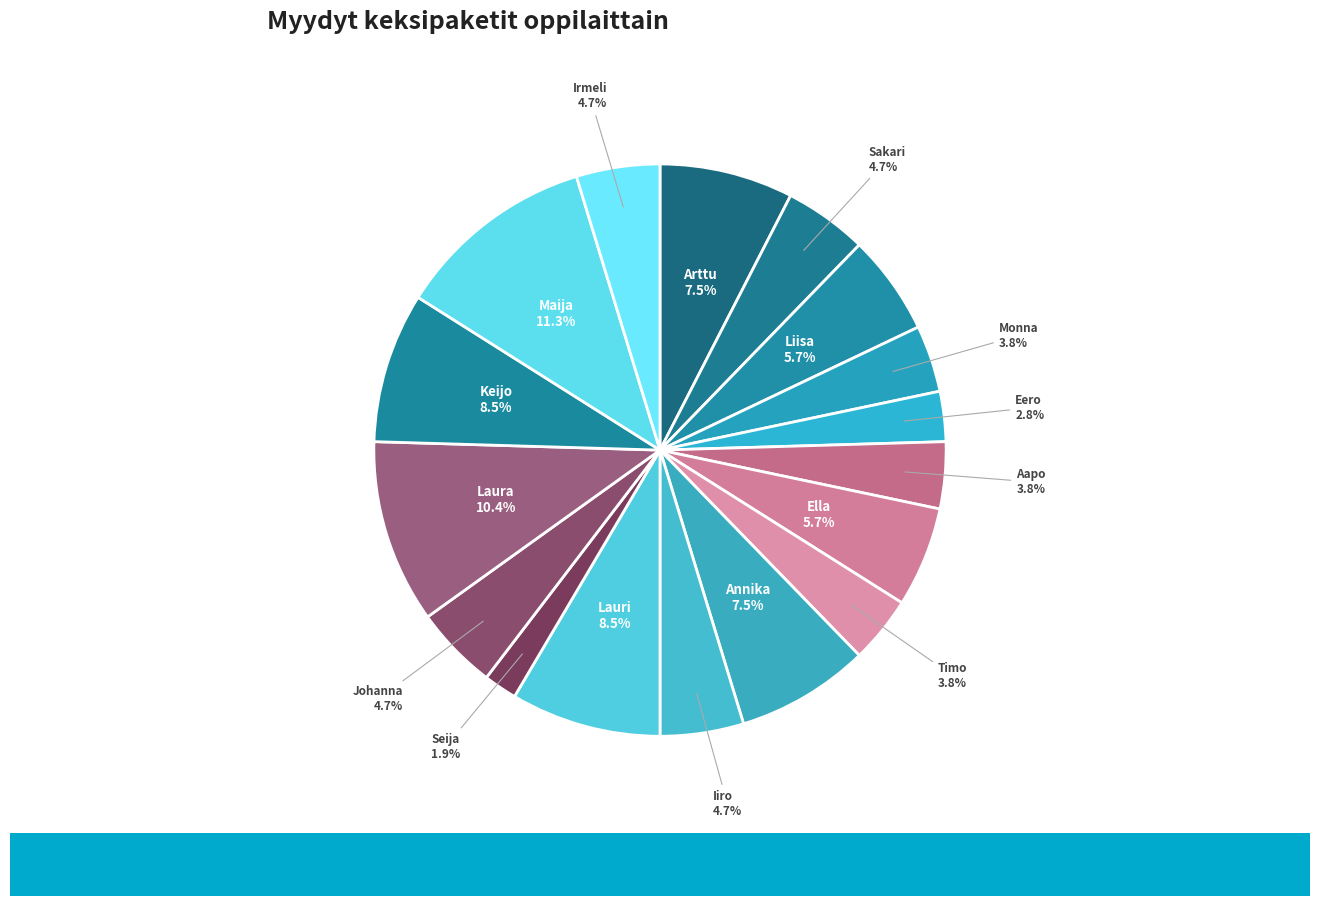

True or false: Monna accounts for 4% of the total.

True